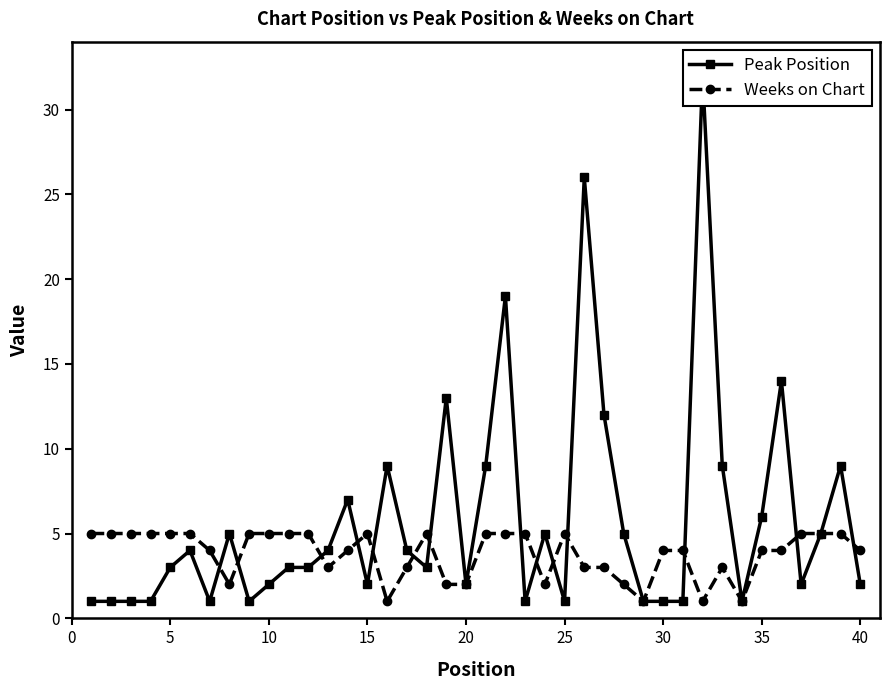

Is it true that Weeks on Chart equals 4 at 40?

True